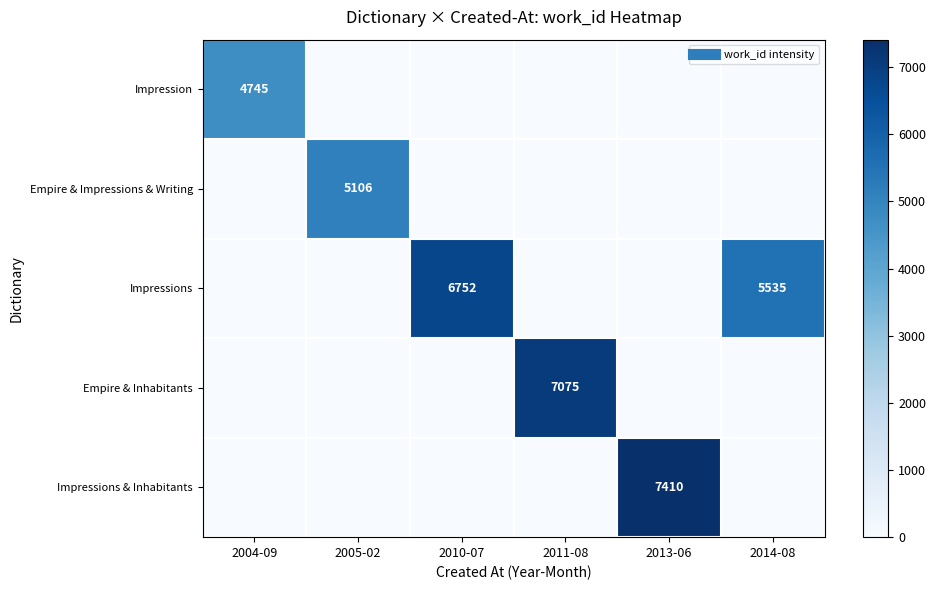

True or false: Impressions has a value of 5535 at 2014-08.

True